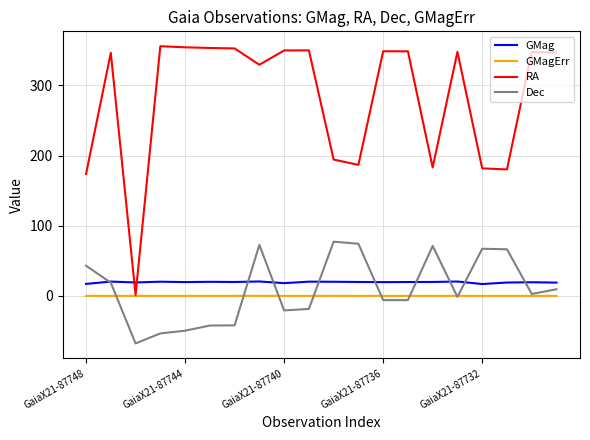

What is the difference between the maximum and minimum values in the RA series?

354.4